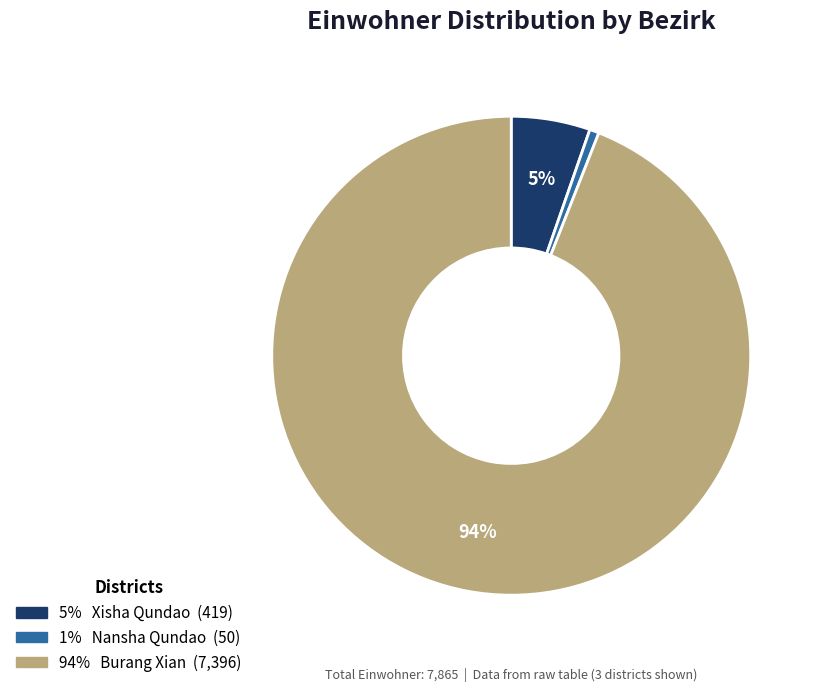

To the nearest percent, what is the difference between the largest and smallest slice percentages?

93%